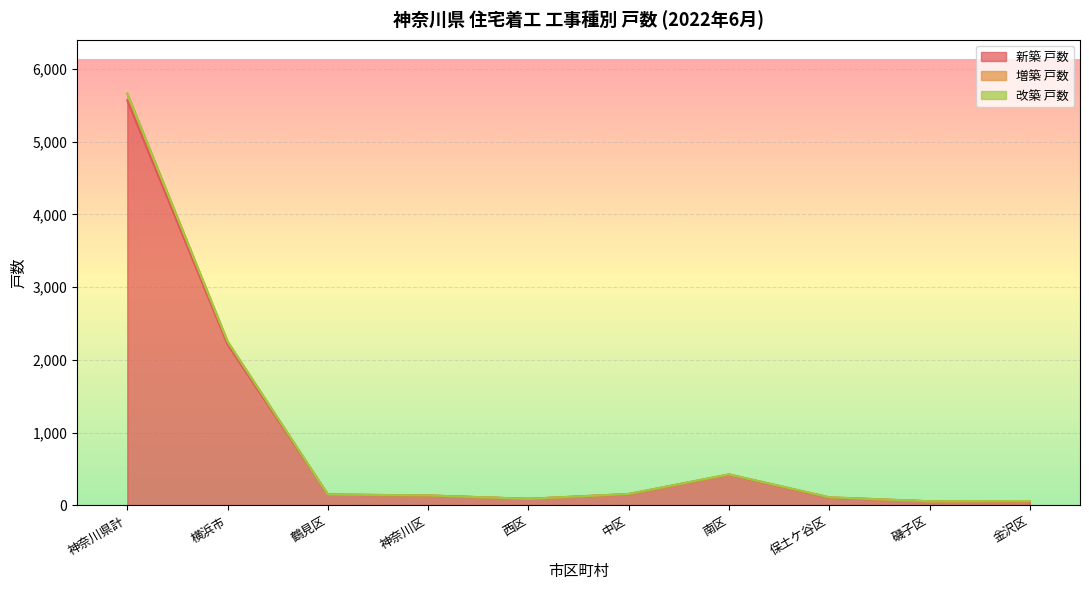

The 改築 戸数 series shows 0 at 横浜市磯子区. True or false?

True